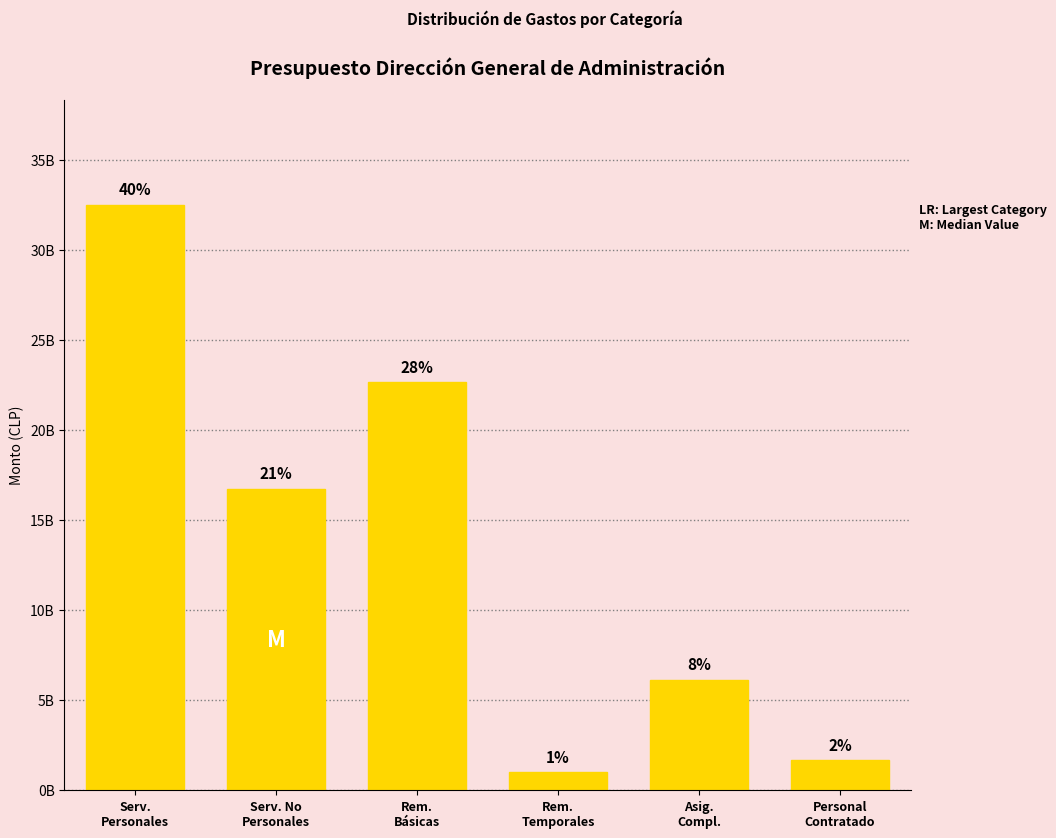

What is the value of the 3rd bar from the left?

22660078428